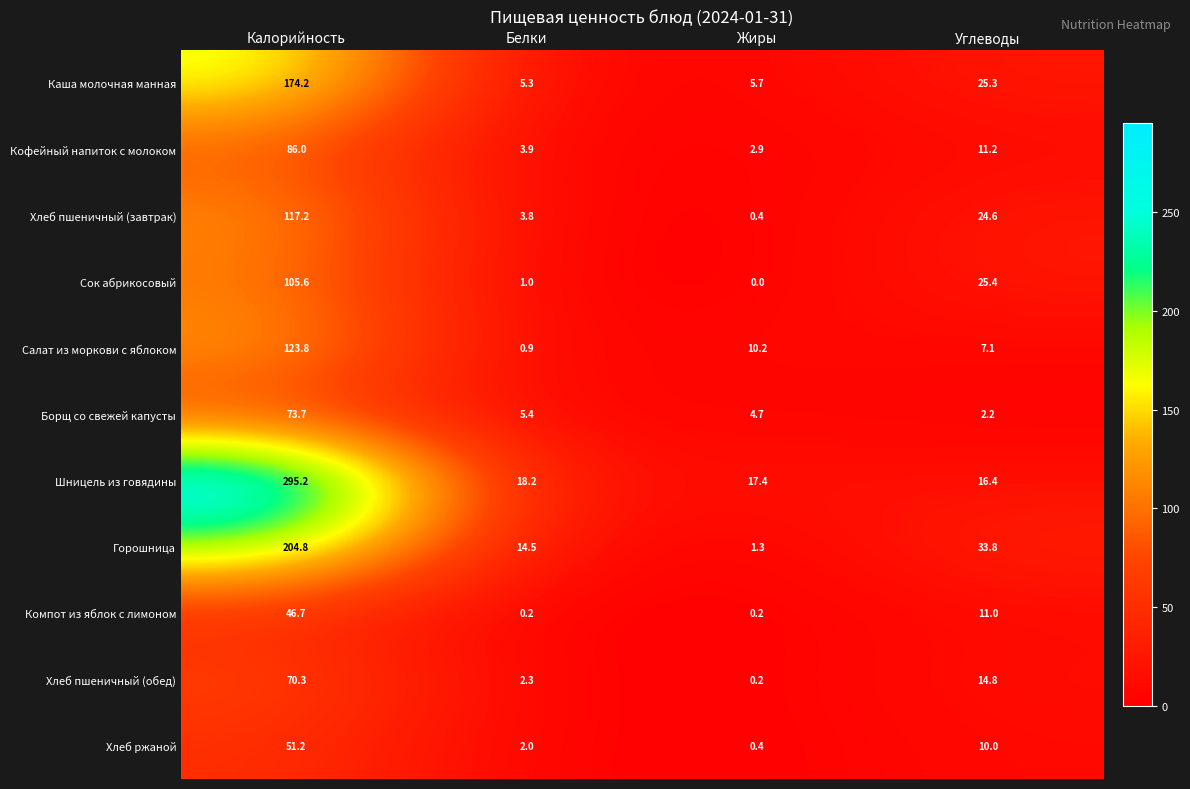

Rank the series by their maximum value, from highest to lowest.

Шницель из говядины, Горошница, Каша молочная манная, Салат из моркови с яблоком, Хлеб пшеничный (завтрак), Сок абрикосовый, Кофейный напиток с молоком, Борщ со свежей капусты, Хлеб пшеничный (обед), Хлеб ржаной, Компот из яблок с лимоном